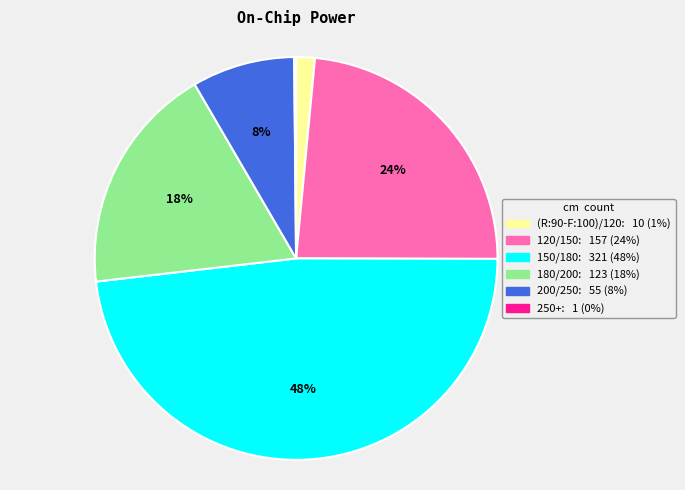

Is the sum of 150/180 and 200/250 greater than half?

Yes